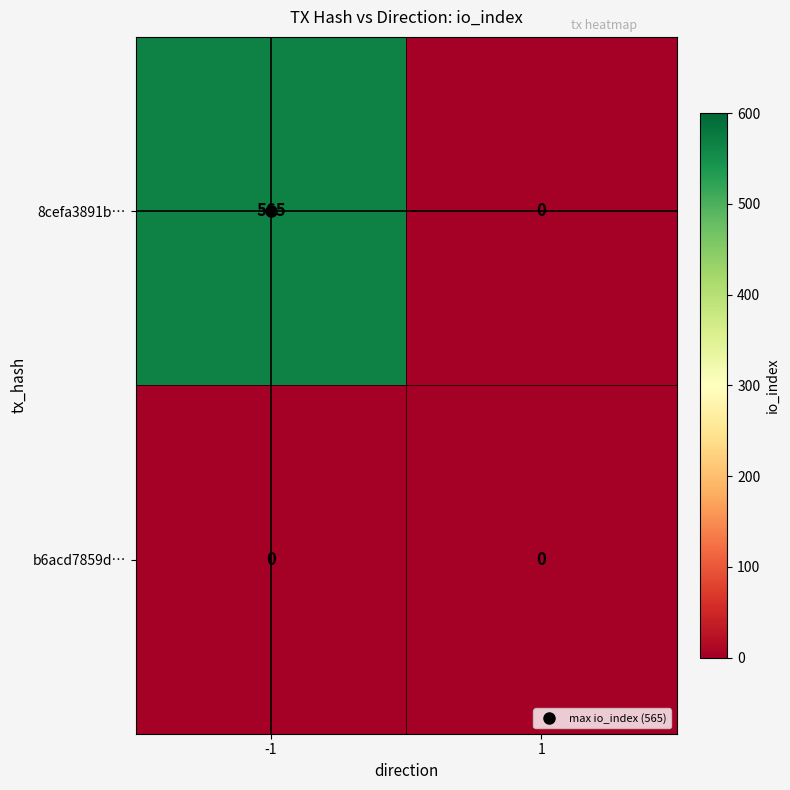

What is the greatest value displayed?

565